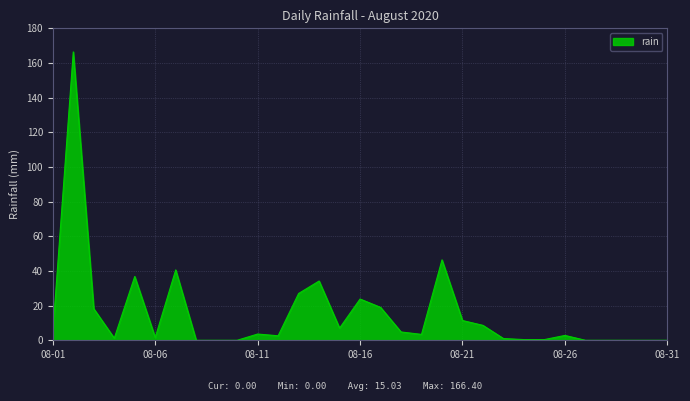

What is the maximum value shown in the chart?

166.4